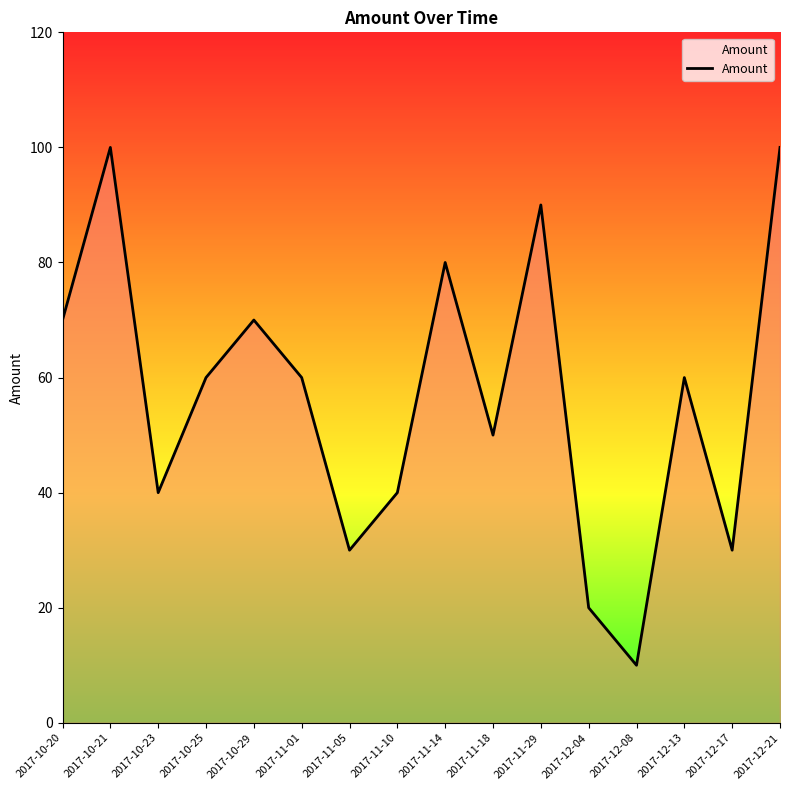

Reading right to left, list all the values displayed in this chart.

100	30	60	10	20	90	50	80	40	30	60	70	60	40	100	70